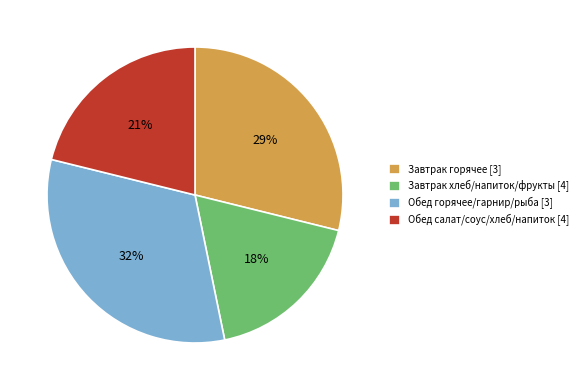

Does any single category account for the majority?

No